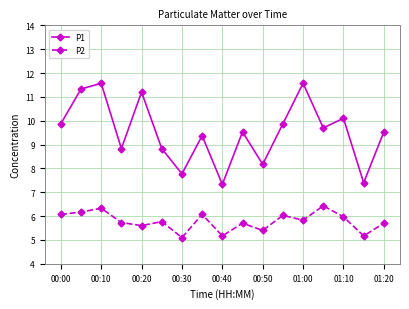

List the series in order of their overall mean, highest first.

P1, P2